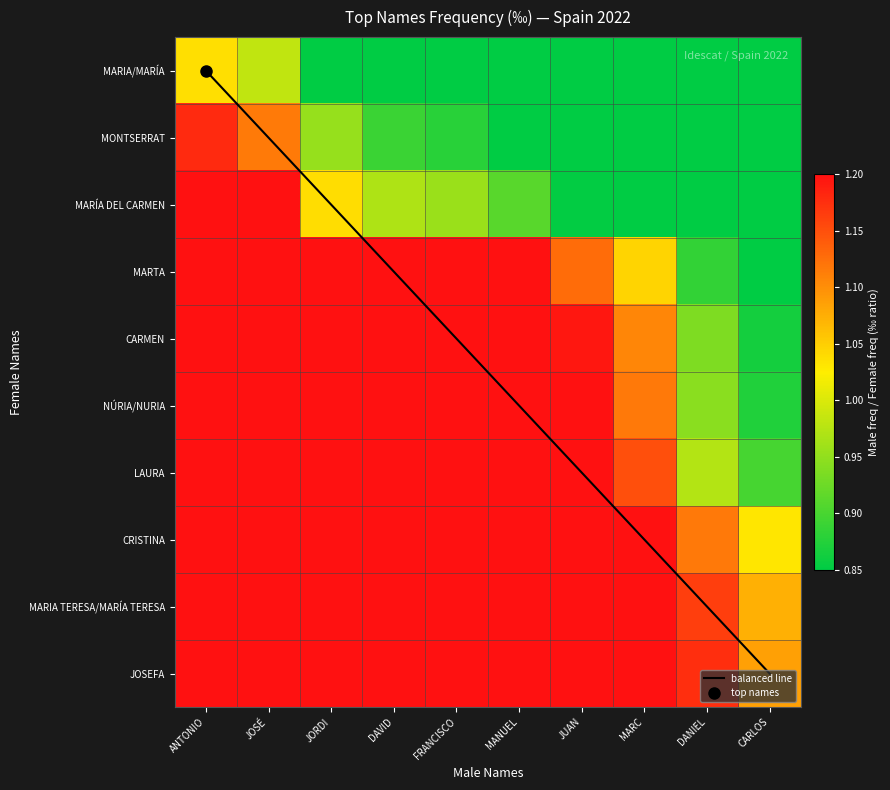

The value of CRISTINA at JORDI is 0.7. True or false?

False